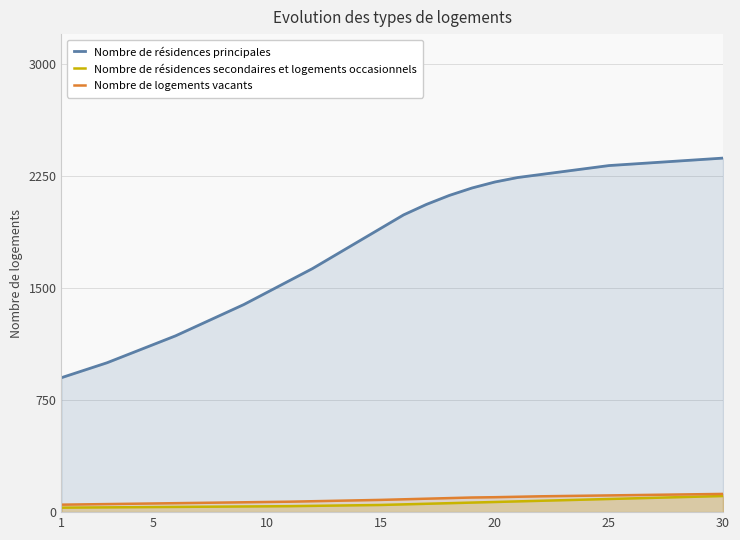

Reading right to left, what are all the values shown in this chart?

Nombre de résidences principales: 2370	2360	2350	2340	2330	2320	2300	2280	2260	2240	2210	2170	2120	2060	1990	1900	1810	1720	1630	1550	1470	1390	1320	1250	1180	1120	1060	1000	950	900
Nombre de résidences secondaires et logements occasionnels: 108	104	100	96	92	88	84	80	76	72	68	64	60	56	52	48	46	44	42	40	39	38	37	36	35	34	33	32	31	30
Nombre de logements vacants: 122	120	118	116	114	112	110	108	106	103	100	98	94	90	86	82	79	76	73	70	68	66	64	62	60	58	56	54	52	50